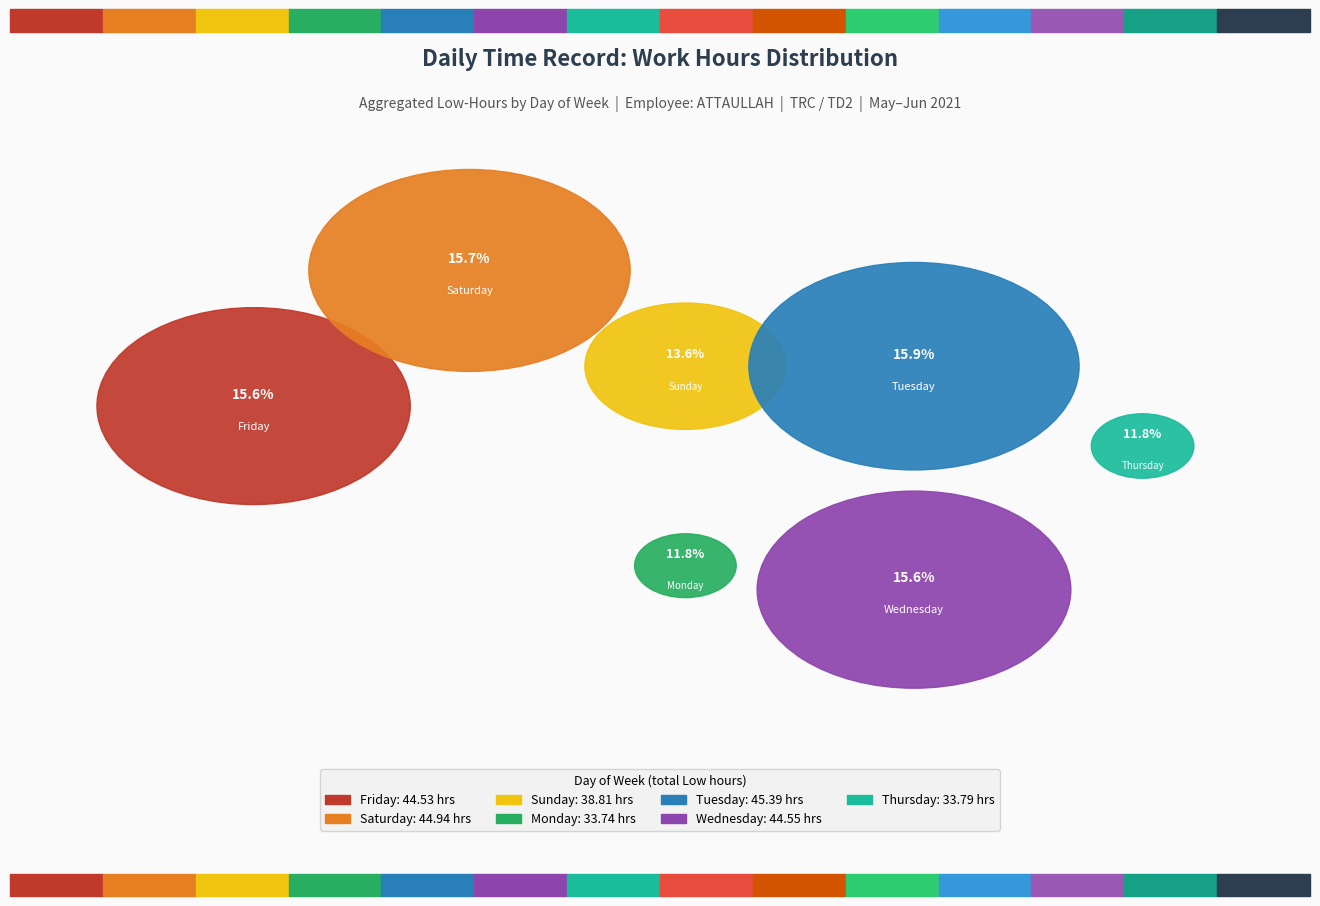

Between Sat 12 and Sun 6, which is larger?

Sat 12